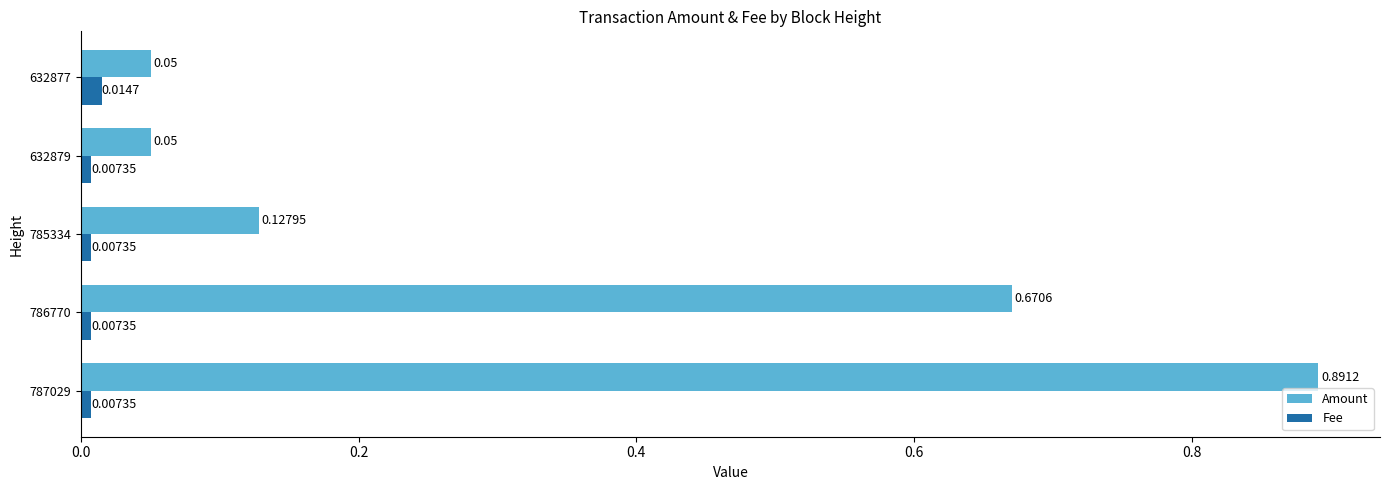

What is the difference between the second highest and second lowest values in the Amount series?

0.6